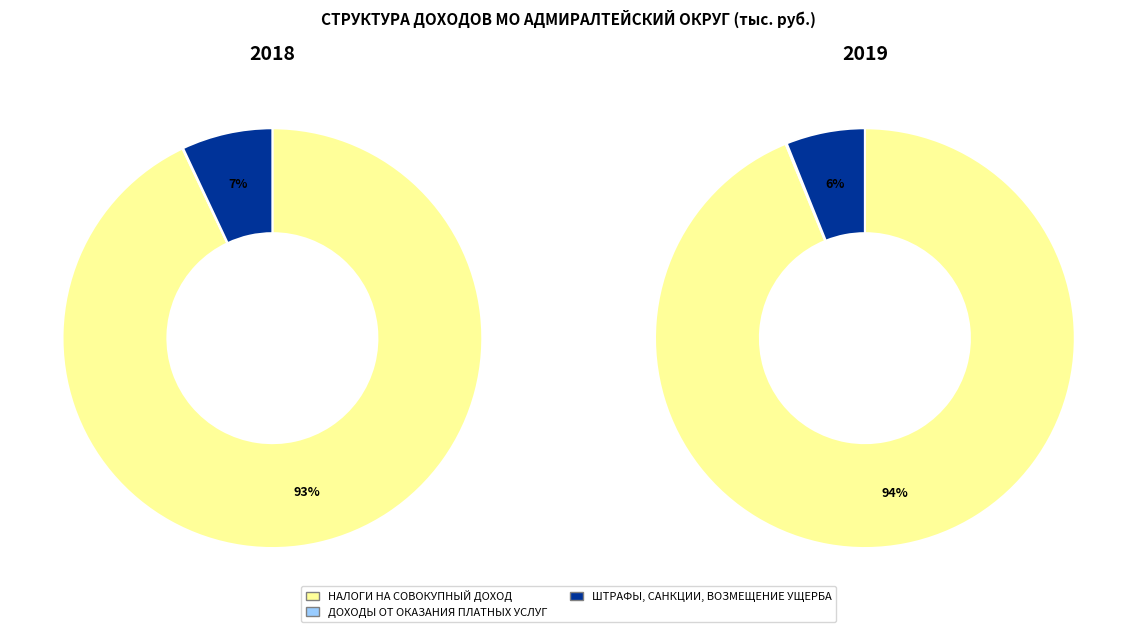

What is the total percentage of НАЛОГИ НА СОВОКУПНЫЙ ДОХОД and ДОХОДЫ ОТ ОКАЗАНИЯ ПЛАТНЫХ УСЛУГ?

93.0%